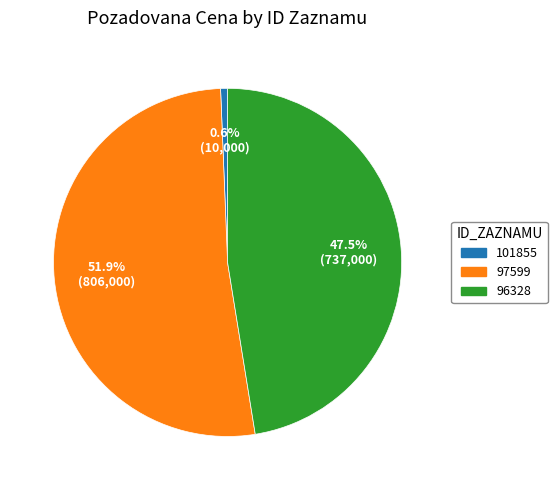

To the nearest percent, what is the combined percentage of 96328 and 97599?

99%